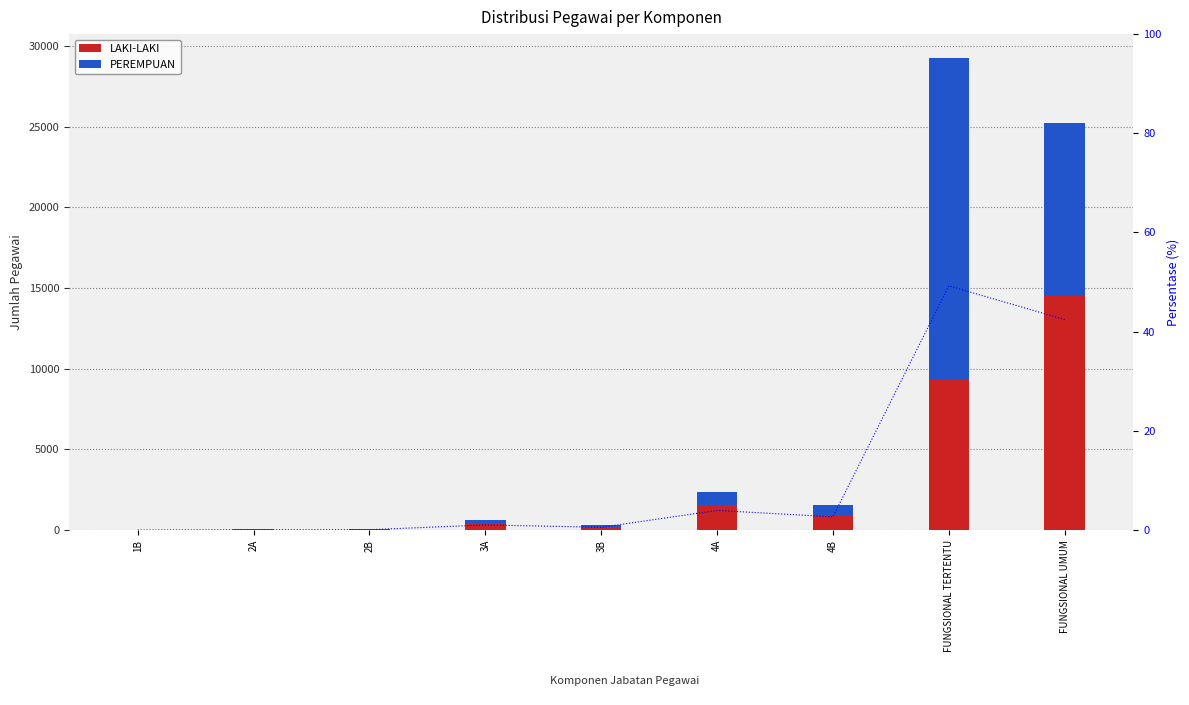

Reading left to right, what are all the values shown in this chart?

LAKI-LAKI: 1	24	32	442	203	1533	900	9299	14488
PEREMPUAN: 0	11	8	168	128	815	682	19984	10755